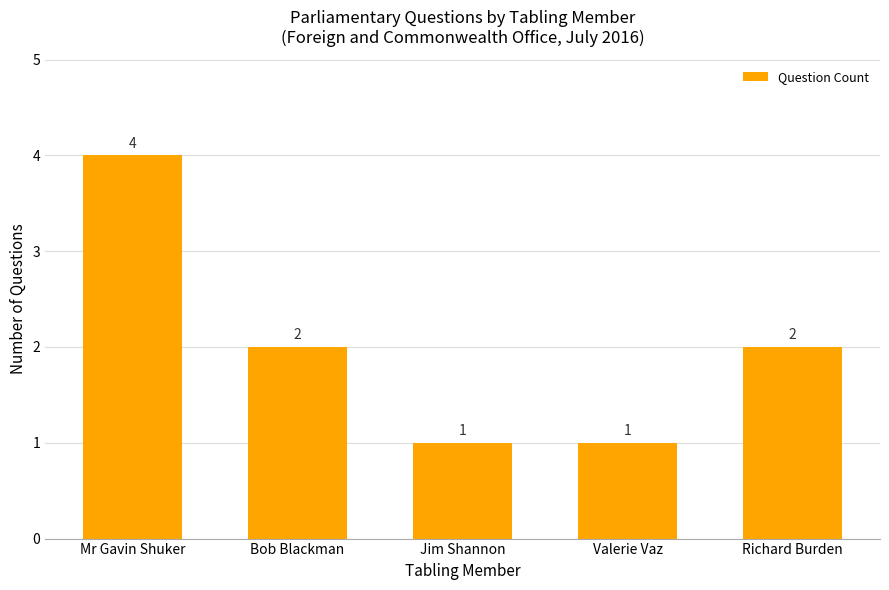

At which category does the chart reach its peak across all series?

Mr Gavin Shuker